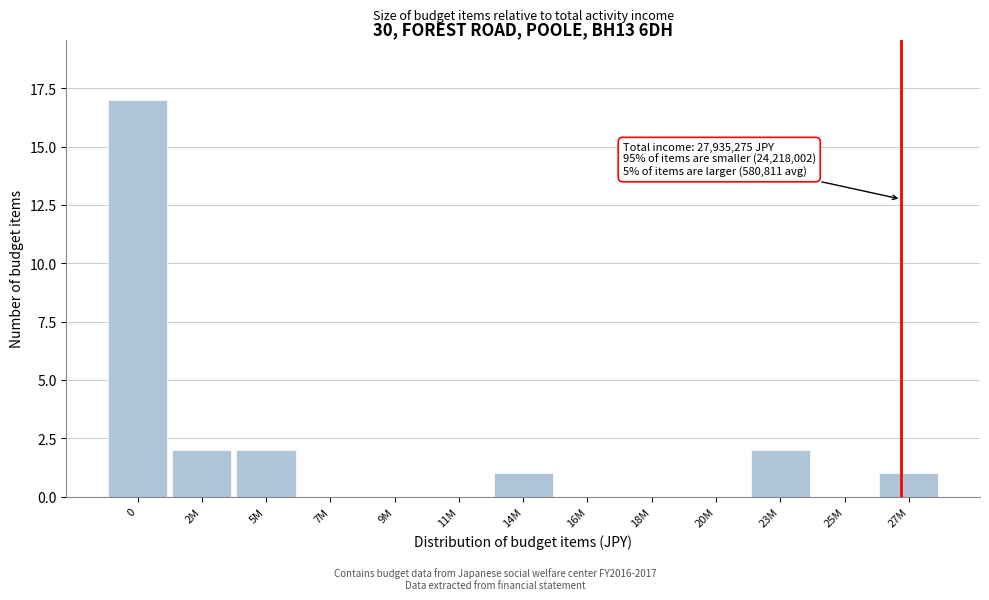

Reading left to right, list all the values displayed in this chart.

0=17	2M=2	5M=2	7M=0	9M=0	11M=0	14M=1	16M=0	18M=0	20M=0	23M=2	25M=0	27M=1